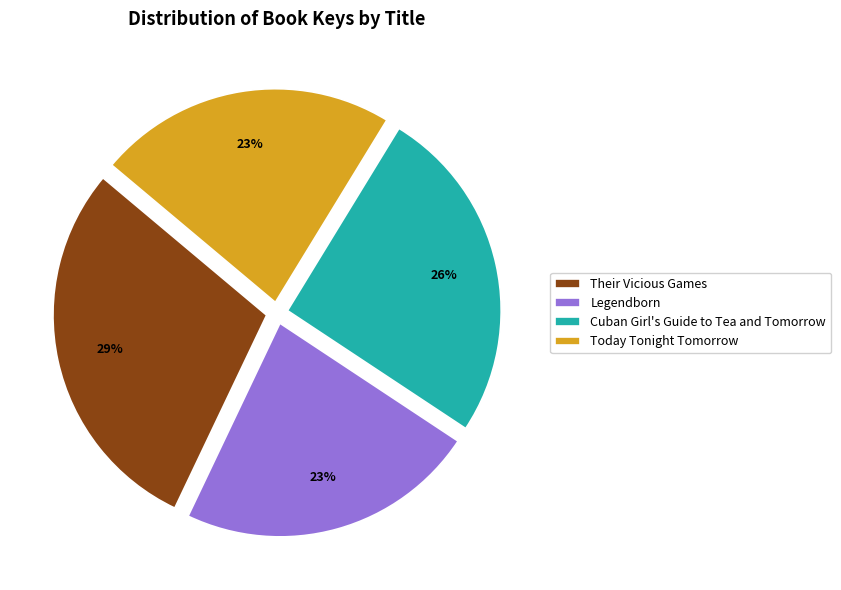

What percentage is the Legendborn slice, to the nearest percent?

23%